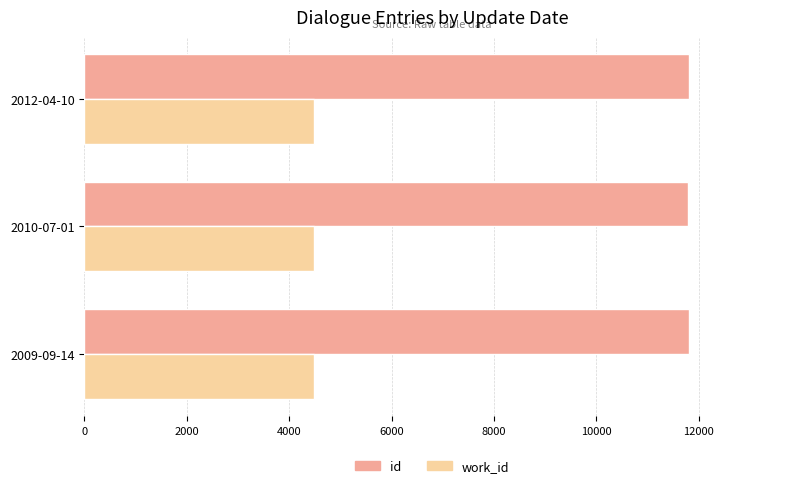

Rank the series by their average value, from highest to lowest.

id, work_id